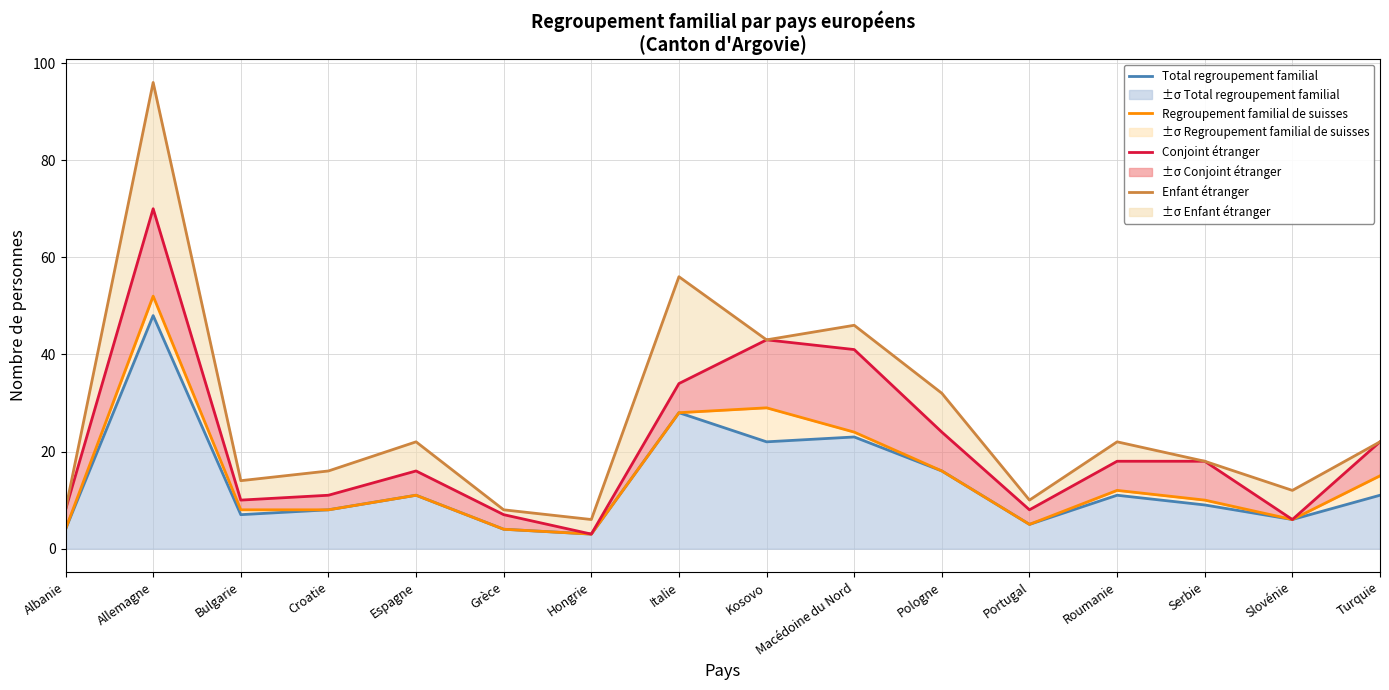

At which category is the sum across all series the highest?

Allemagne